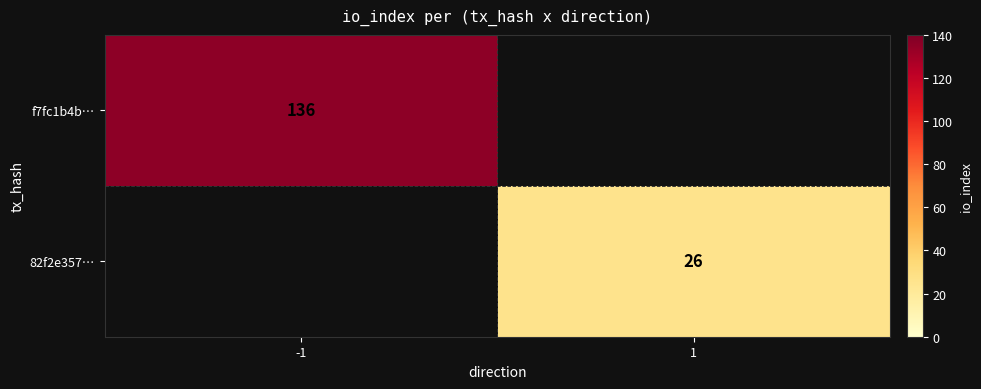

True or false: f7fc1b4b… has a value of 136 at -1.

True